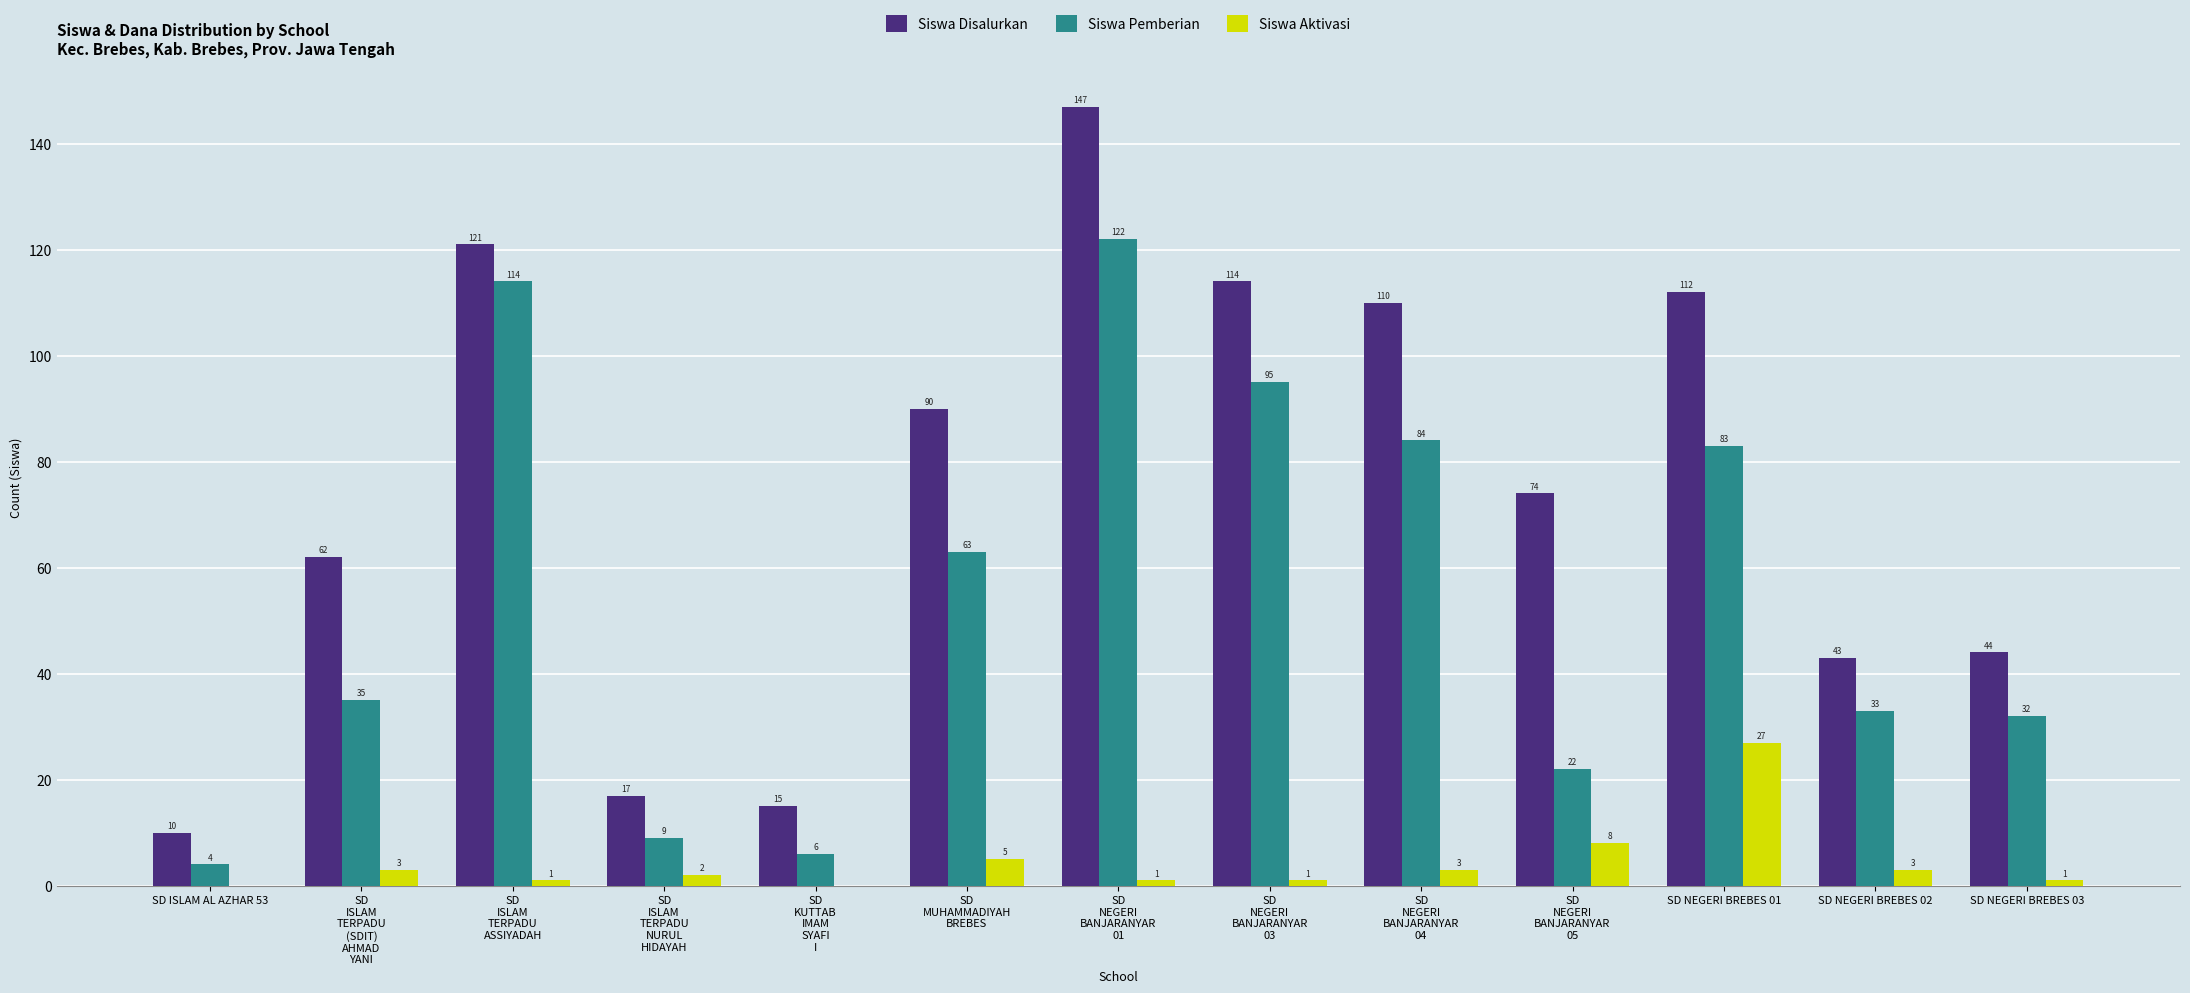

Reading left to right, extract all data points from this chart.

Siswa Disalurkan: SD ISLAM AL AZHAR 53=10	SD
ISLAM
TERPADU
(SDIT)
AHMAD
YANI=62	SD
ISLAM
TERPADU
ASSIYADAH=121	SD
ISLAM
TERPADU
NURUL
HIDAYAH=17	SD
KUTTAB
IMAM
SYAFI
I=15	SD
MUHAMMADIYAH
BREBES=90	SD
NEGERI
BANJARANYAR
01=147	SD
NEGERI
BANJARANYAR
03=114	SD
NEGERI
BANJARANYAR
04=110	SD
NEGERI
BANJARANYAR
05=74	SD NEGERI BREBES 01=112	SD NEGERI BREBES 02=43	SD NEGERI BREBES 03=44
Siswa Pemberian: SD ISLAM AL AZHAR 53=4	SD
ISLAM
TERPADU
(SDIT)
AHMAD
YANI=35	SD
ISLAM
TERPADU
ASSIYADAH=114	SD
ISLAM
TERPADU
NURUL
HIDAYAH=9	SD
KUTTAB
IMAM
SYAFI
I=6	SD
MUHAMMADIYAH
BREBES=63	SD
NEGERI
BANJARANYAR
01=122	SD
NEGERI
BANJARANYAR
03=95	SD
NEGERI
BANJARANYAR
04=84	SD
NEGERI
BANJARANYAR
05=22	SD NEGERI BREBES 01=83	SD NEGERI BREBES 02=33	SD NEGERI BREBES 03=32
Siswa Aktivasi: SD ISLAM AL AZHAR 53=0	SD
ISLAM
TERPADU
(SDIT)
AHMAD
YANI=3	SD
ISLAM
TERPADU
ASSIYADAH=1	SD
ISLAM
TERPADU
NURUL
HIDAYAH=2	SD
KUTTAB
IMAM
SYAFI
I=0	SD
MUHAMMADIYAH
BREBES=5	SD
NEGERI
BANJARANYAR
01=1	SD
NEGERI
BANJARANYAR
03=1	SD
NEGERI
BANJARANYAR
04=3	SD
NEGERI
BANJARANYAR
05=8	SD NEGERI BREBES 01=27	SD NEGERI BREBES 02=3	SD NEGERI BREBES 03=1